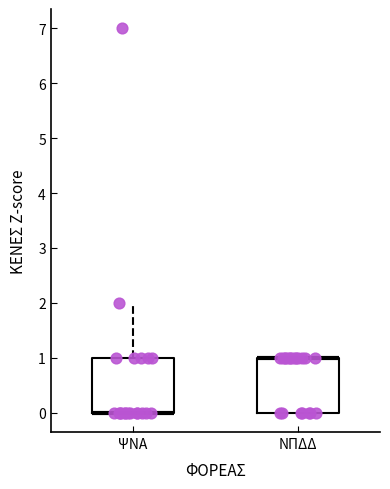

Reading left to right, transcribe this box plot: for each box, give where its median line is, the range the box spans, and where its two whiskers end, as read against the y-axis. The values are not printed on the chart, so give them approximately, as read against the axis.

ΨΝΑ: median 0 (drawn on the box's lower edge), box 0 to 1, whiskers 0 to 2
ΝΠΔΔ: median 1 (drawn on the box's upper edge), box 0 to 1, whiskers 0 to 1